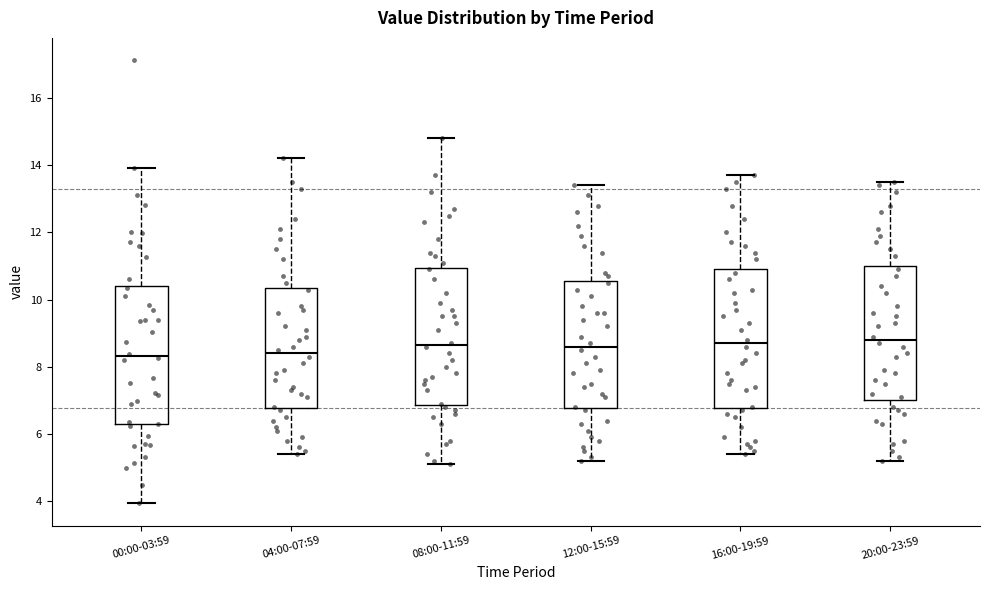

Reading left to right, transcribe this box plot: for each box, give where its median line is, the range the box spans, and where its two whiskers end, as read against the y-axis. The values are not printed on the chart, so give them approximately, as read against the axis.

00:00-03:59: median 8.4, box 6.2 to 10.4, whiskers 4.0 to 14.0
04:00-07:59: median 8.4, box 6.8 to 10.4, whiskers 5.4 to 14.2
08:00-11:59: median 8.6, box 6.8 to 11.0, whiskers 5.2 to 14.8
12:00-15:59: median 8.6, box 6.8 to 10.6, whiskers 5.2 to 13.4
16:00-19:59: median 8.8, box 6.8 to 11.0, whiskers 5.4 to 13.8
20:00-23:59: median 8.8, box 7.0 to 11.0, whiskers 5.2 to 13.6